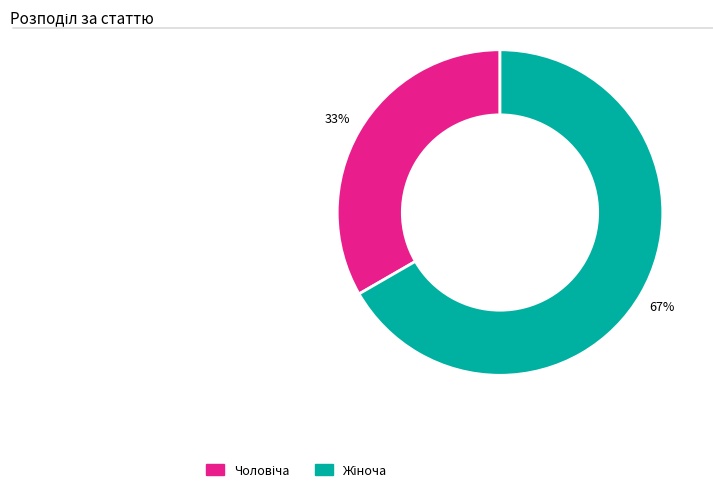

To the nearest percent, what is the average slice percentage?

50%